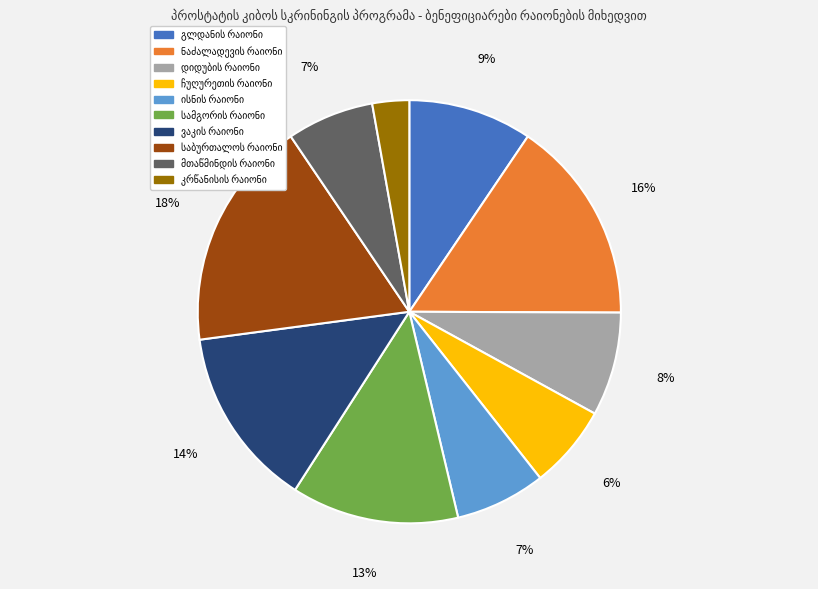

Is there any slice that represents more than half of the pie?

No